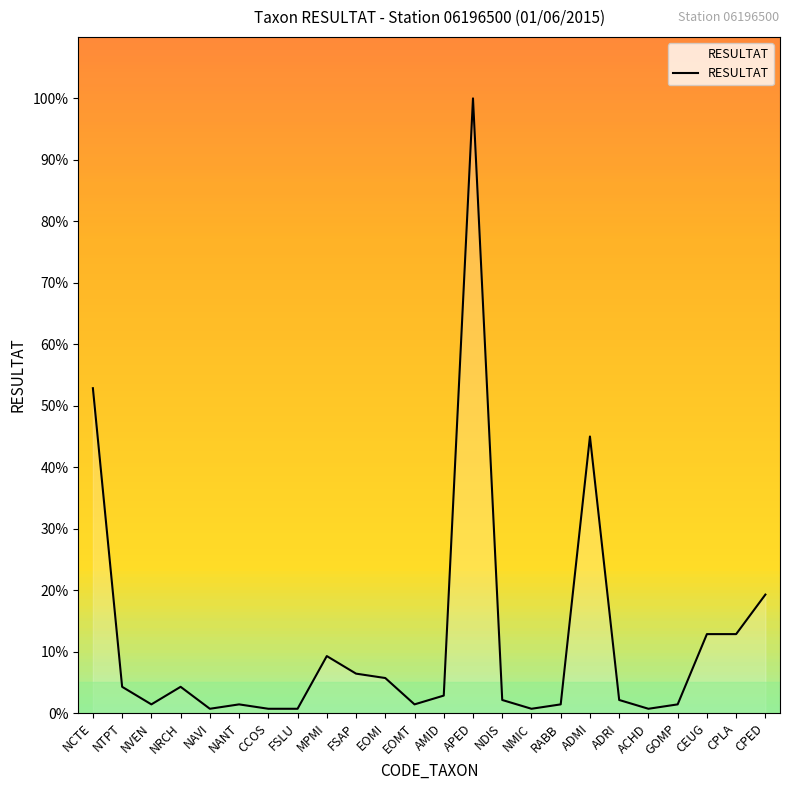

How many categories are shown in the chart?

24